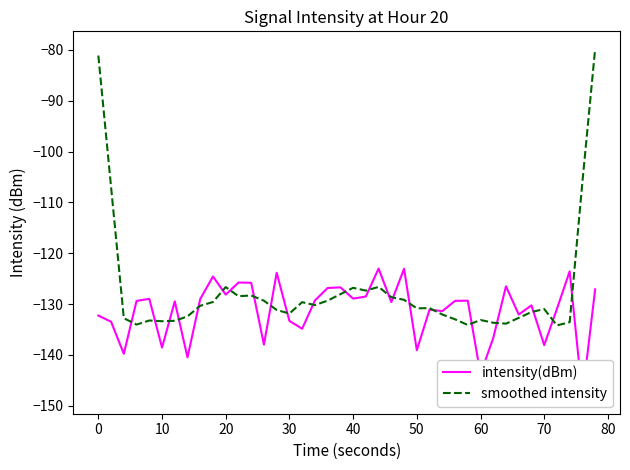

What is the difference between the maximum and minimum values in the intensity(dBm) series?

25.1